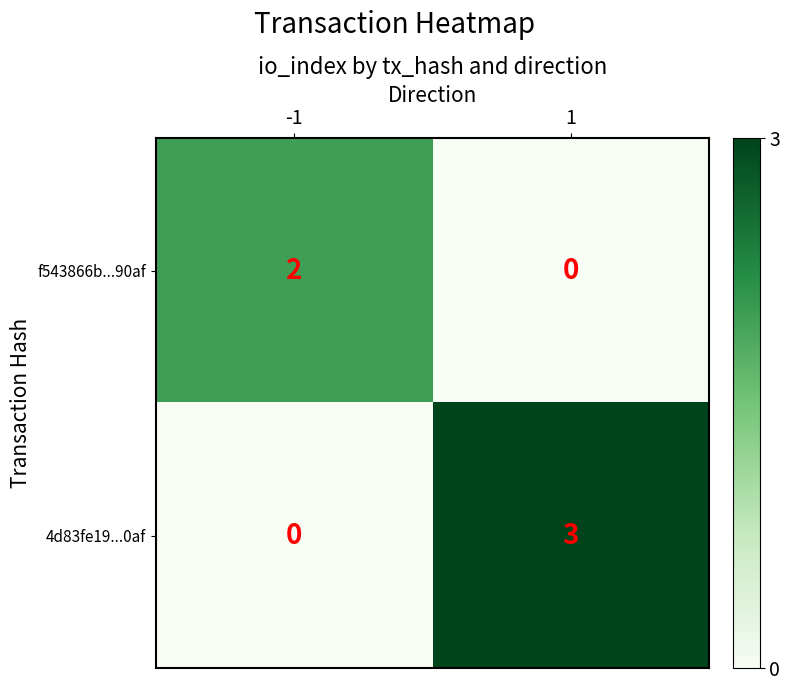

What is the highest value of the 4d83fe19...0af series?

3